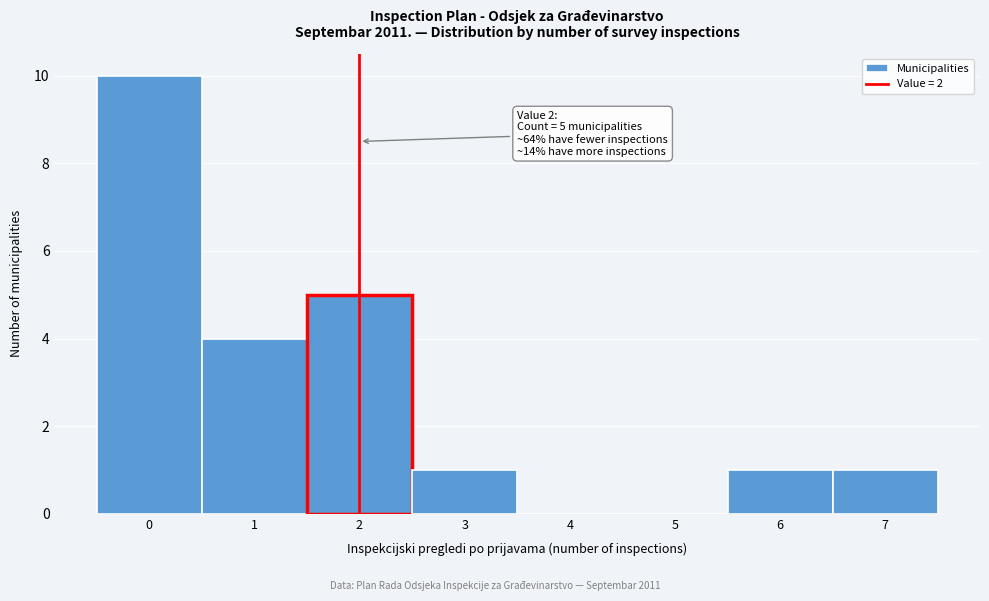

Which range on the x-axis has the tallest bar?

-0.5 to 0.5